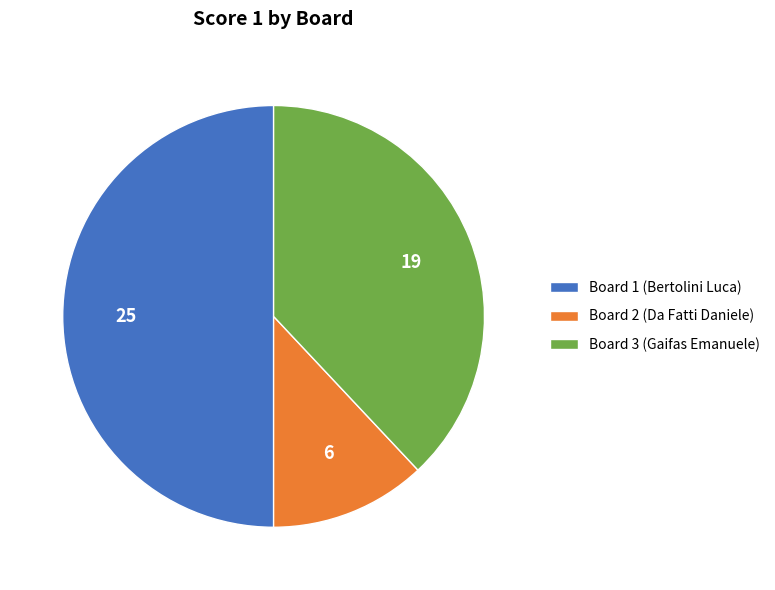

Count the number of slices in the pie.

3